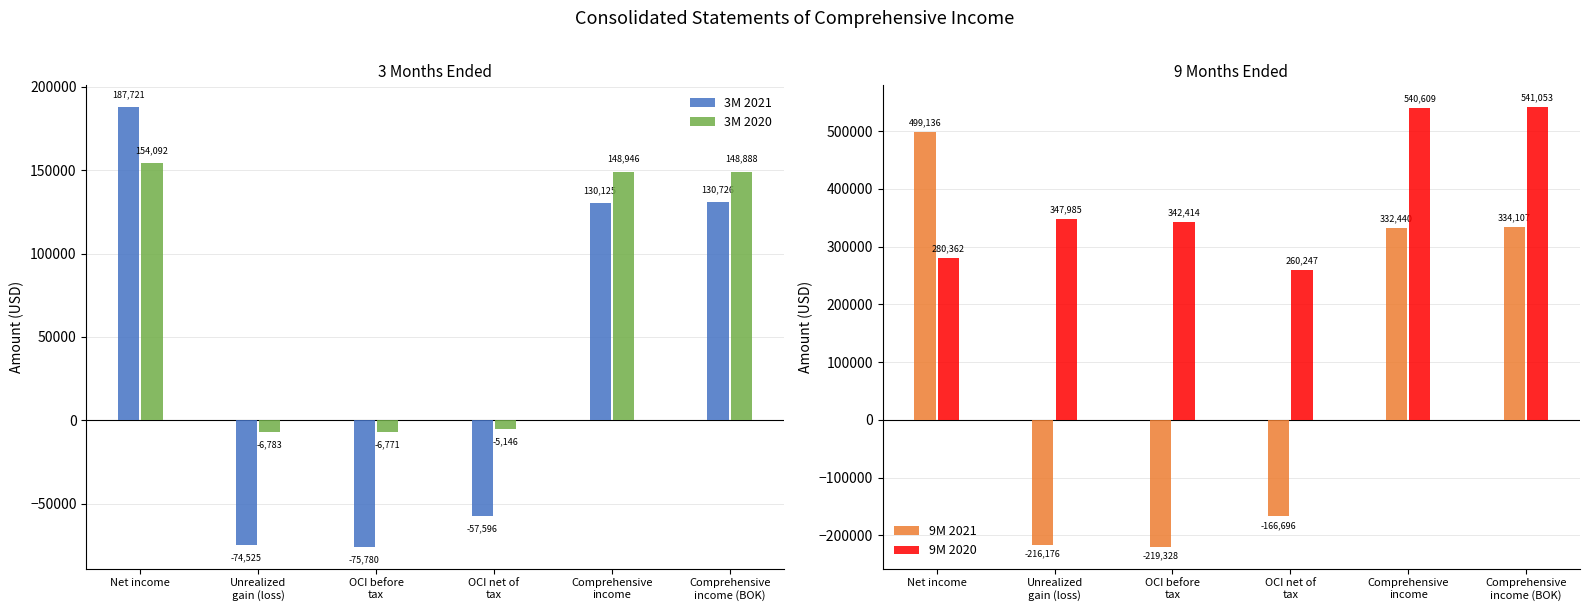

Where does the 3M 2021 series first go above 130125?

Net income